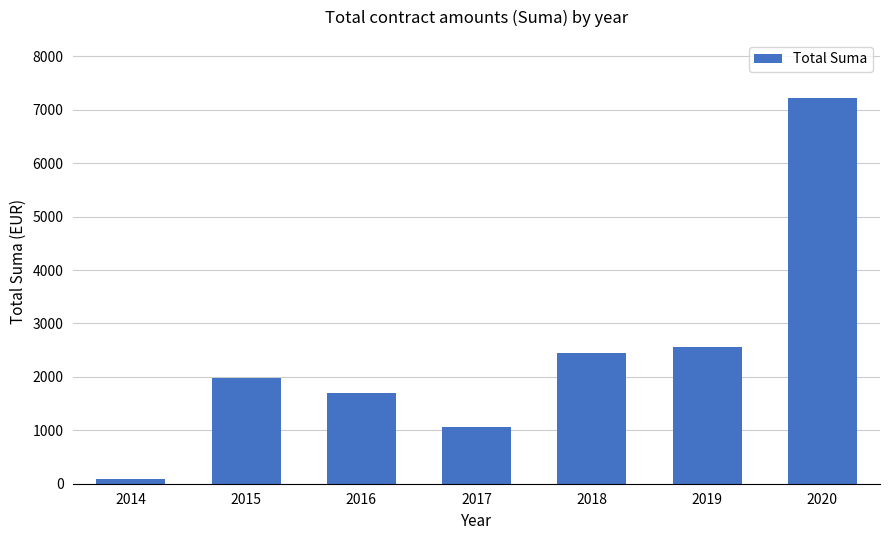

Reading left to right, transcribe all the data shown in this chart.

2014=96.0	2015=1971.4	2016=1698.1	2017=1056.2	2018=2455.9	2019=2557.3	2020=7225.7